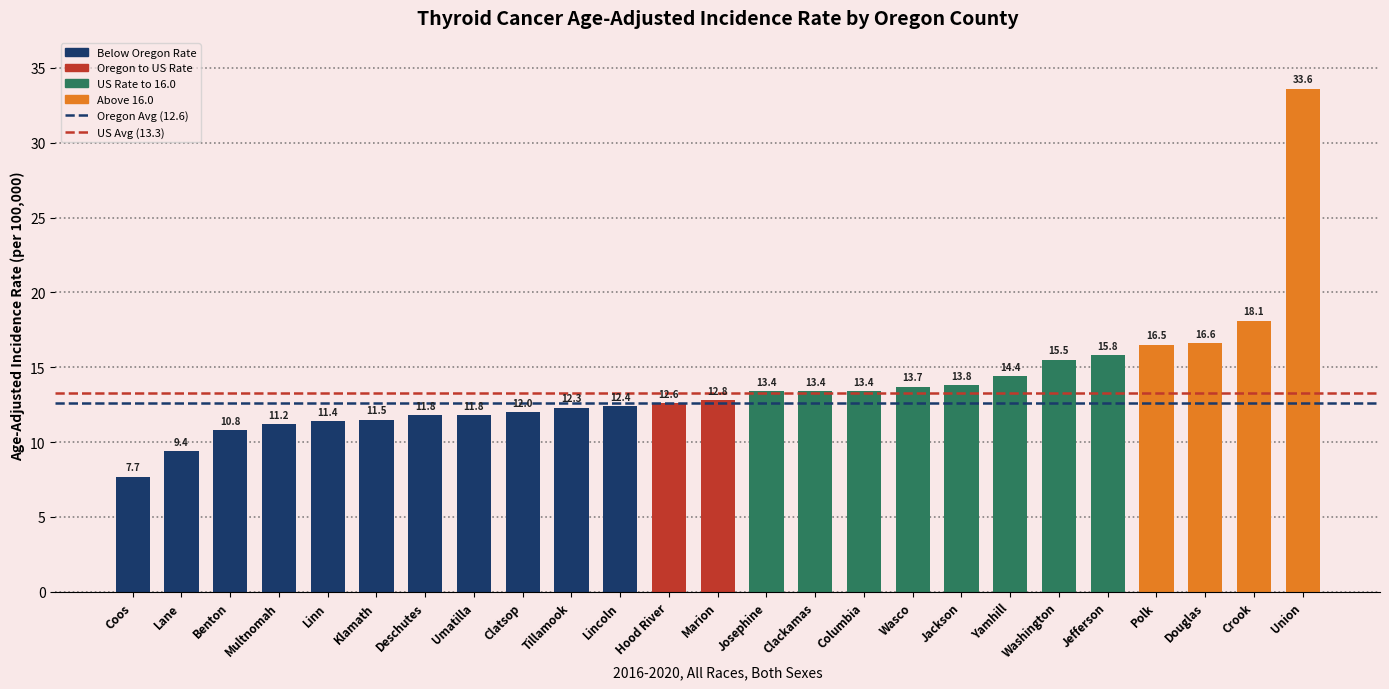

Which has a higher value, Douglas or Hood River?

Douglas